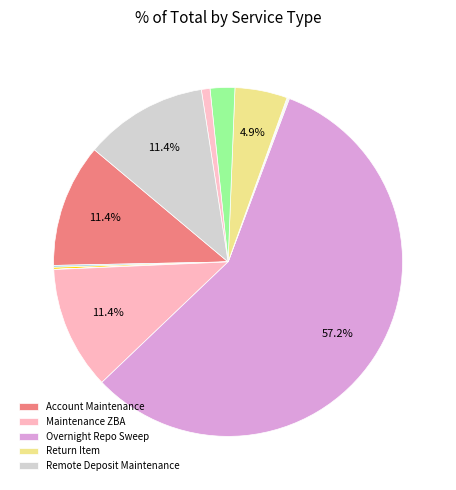

Which slice is the largest?

Overnight Repo Sweep